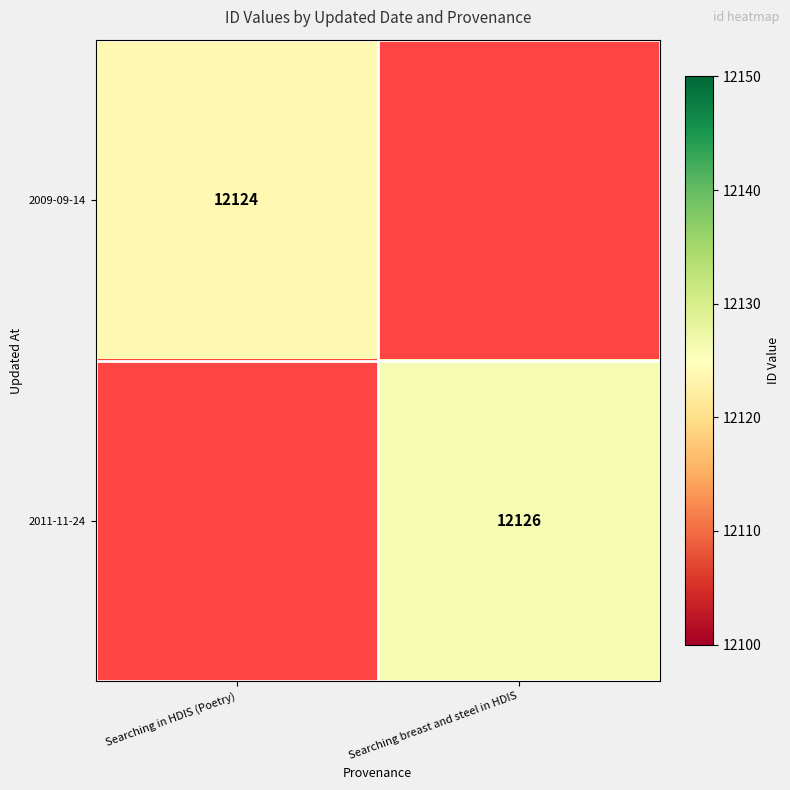

The value of 2011-11-24 at Searching breast and steel in HDIS is 12126. True or false?

True